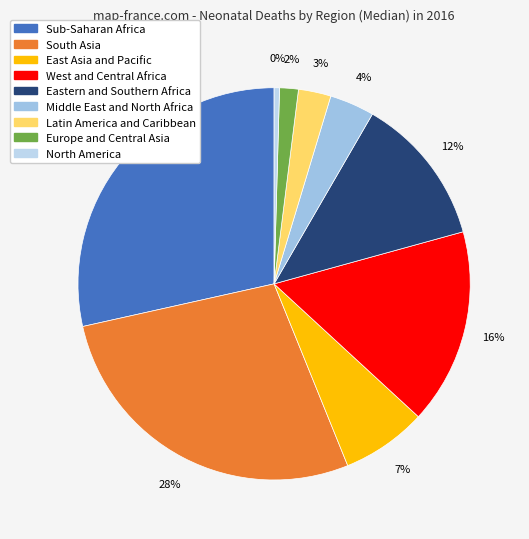

Count the number of slices in the pie.

9